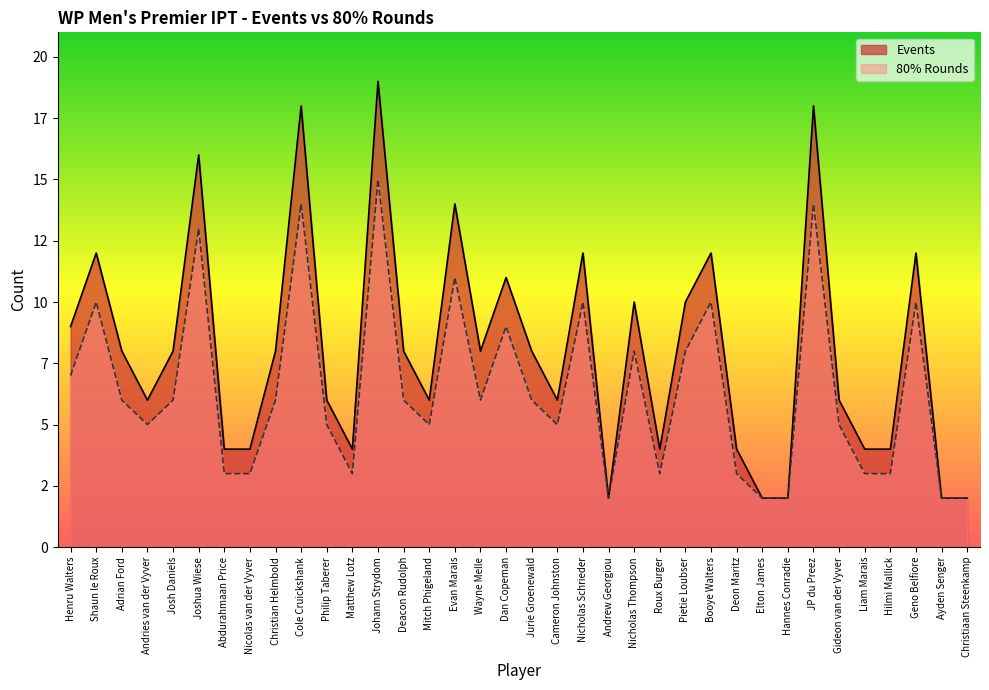

Does the chart display data point markers on the line(s)?

No